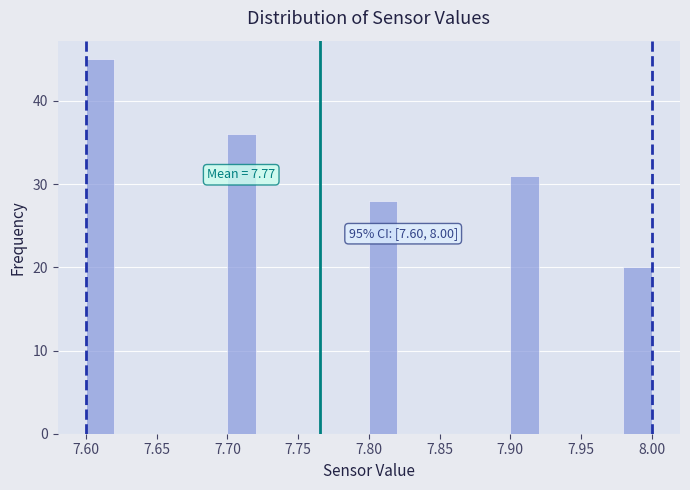

Which range on the x-axis has the tallest bar?

7.60 to 7.62